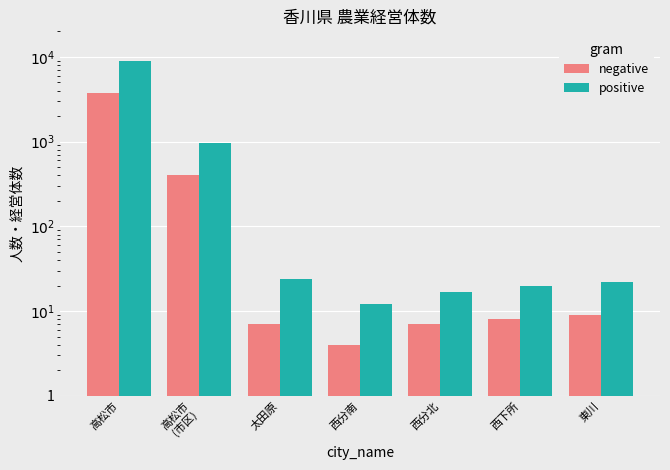

Is it true that positive equals 28 at 西分北?

False